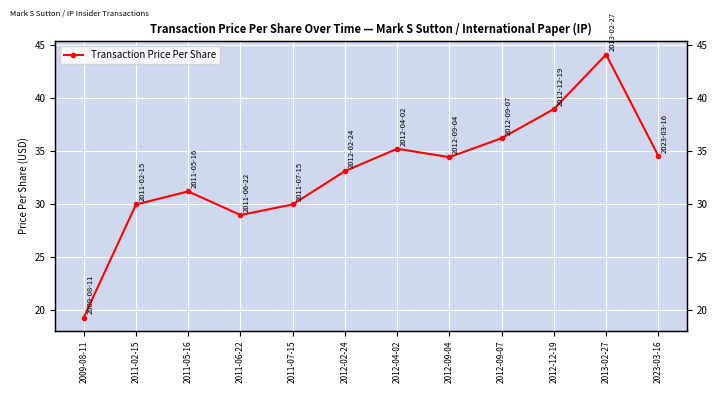

How many interior local peaks (higher than both neighbors) does the data have?

3